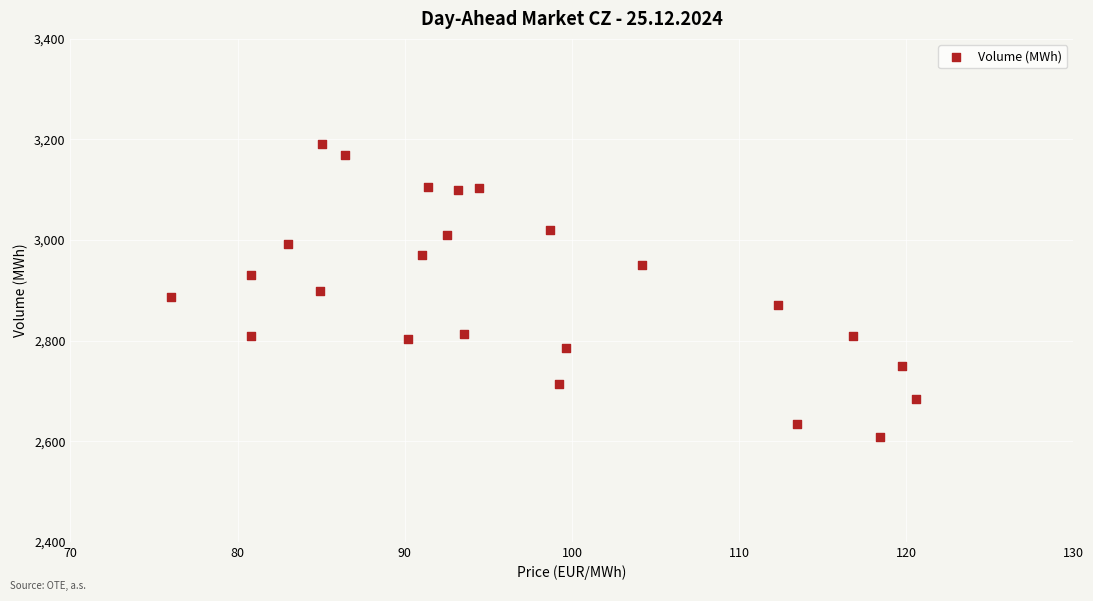

What is the range of Y values (max minus min)?

581.6